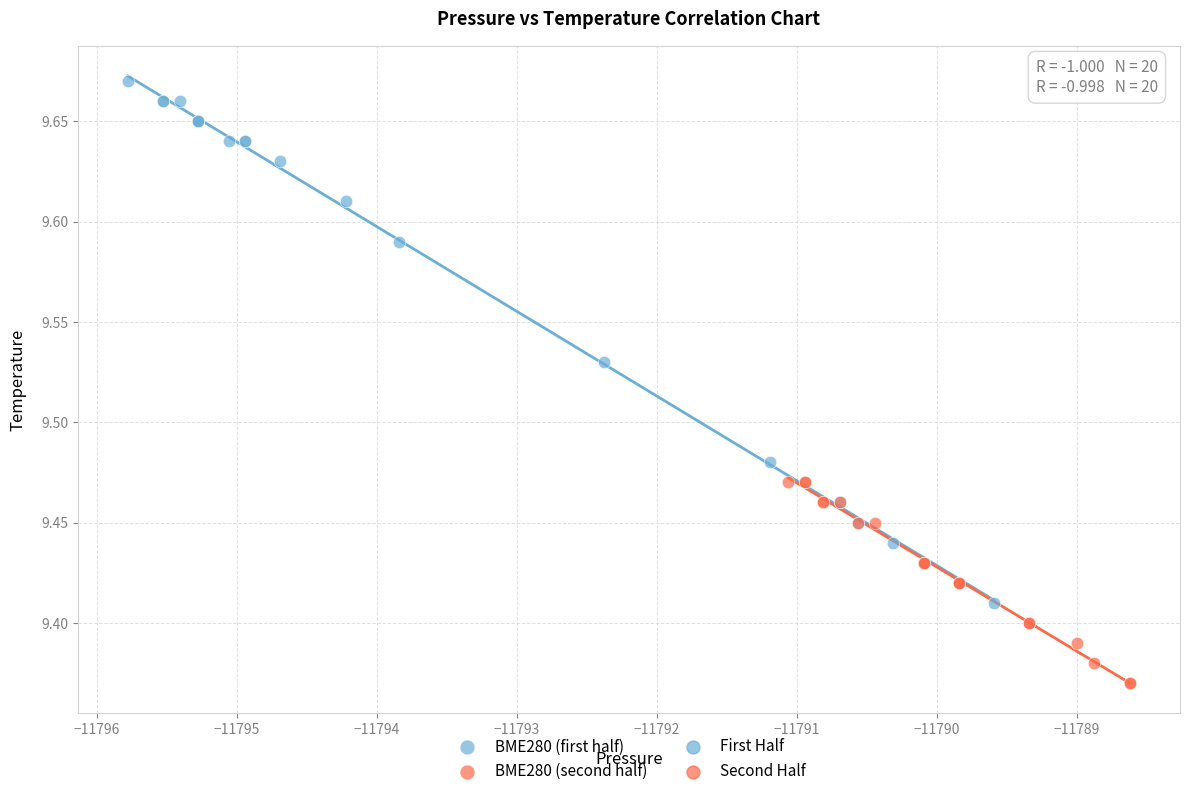

Which series reaches the maximum Y coordinate?

BME280 (first half)